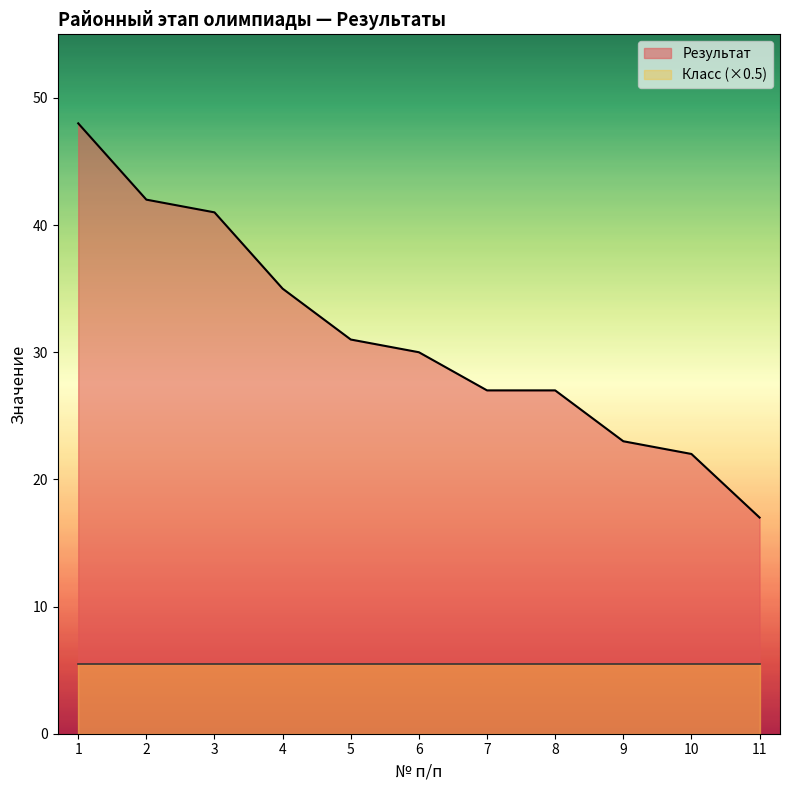

Count the number of categories in the chart.

11